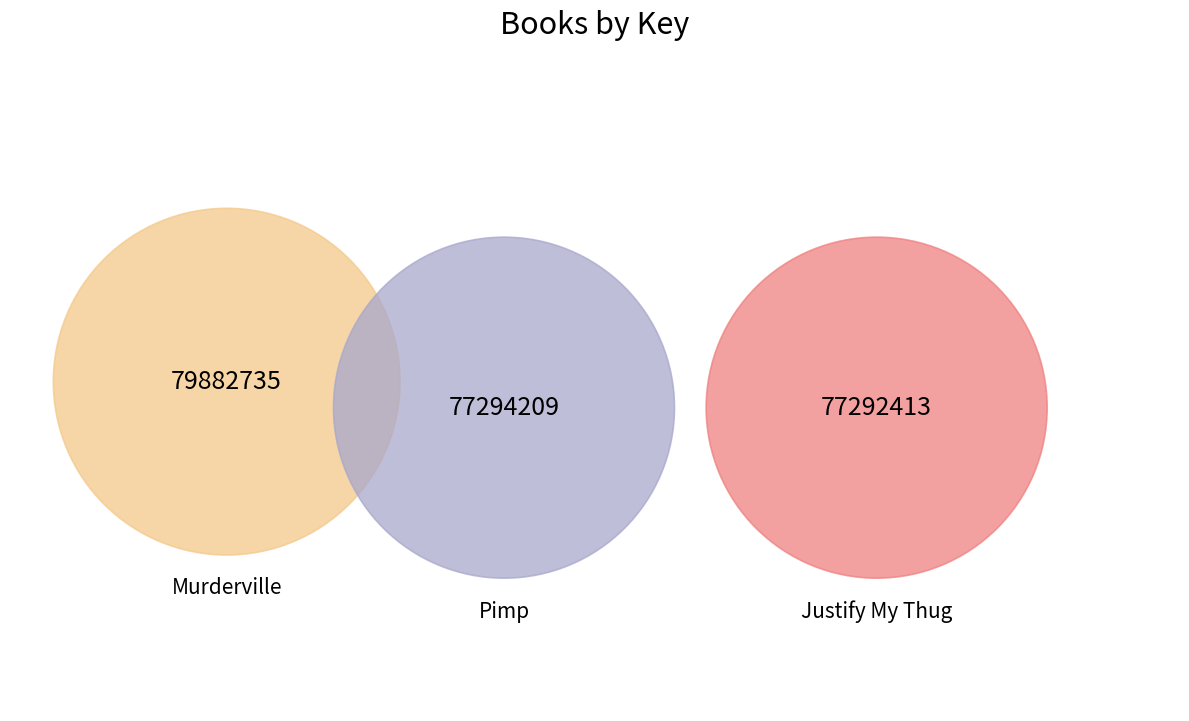

Which slice is the smallest?

Justify My Thug